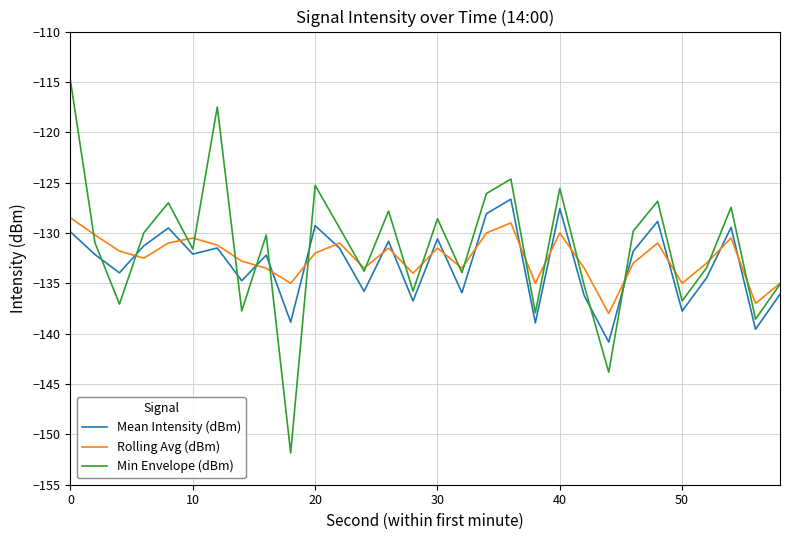

True or false: Mean Intensity (dBm) and Rolling Avg (dBm) cross at least once.

True